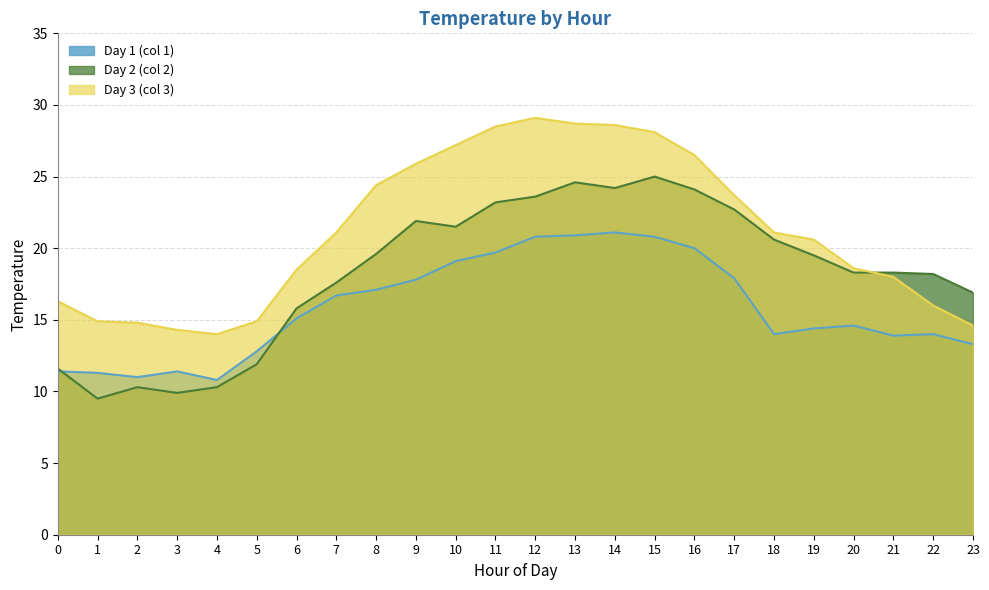

Reading right to left, list all the values displayed in this chart.

hour_0: 23=13.3	22=14.0	21=13.9	20=14.6	19=14.4	18=14.0	17=17.9	16=20.0	15=20.8	14=21.1	13=20.9	12=20.8	11=19.7	10=19.1	9=17.8	8=17.1	7=16.7	6=15.1	5=12.8	4=10.8	3=11.4	2=11.0	1=11.3	0=11.4
hour_1: 23=16.9	22=18.2	21=18.3	20=18.3	19=19.5	18=20.6	17=22.7	16=24.1	15=25.0	14=24.2	13=24.6	12=23.6	11=23.2	10=21.5	9=21.9	8=19.6	7=17.6	6=15.8	5=11.9	4=10.3	3=9.9	2=10.3	1=9.5	0=11.6
hour_2: 23=14.6	22=16.0	21=18.0	20=18.6	19=20.6	18=21.1	17=23.7	16=26.5	15=28.1	14=28.6	13=28.7	12=29.1	11=28.5	10=27.2	9=25.9	8=24.4	7=21.1	6=18.5	5=14.9	4=14.0	3=14.3	2=14.8	1=14.9	0=16.3